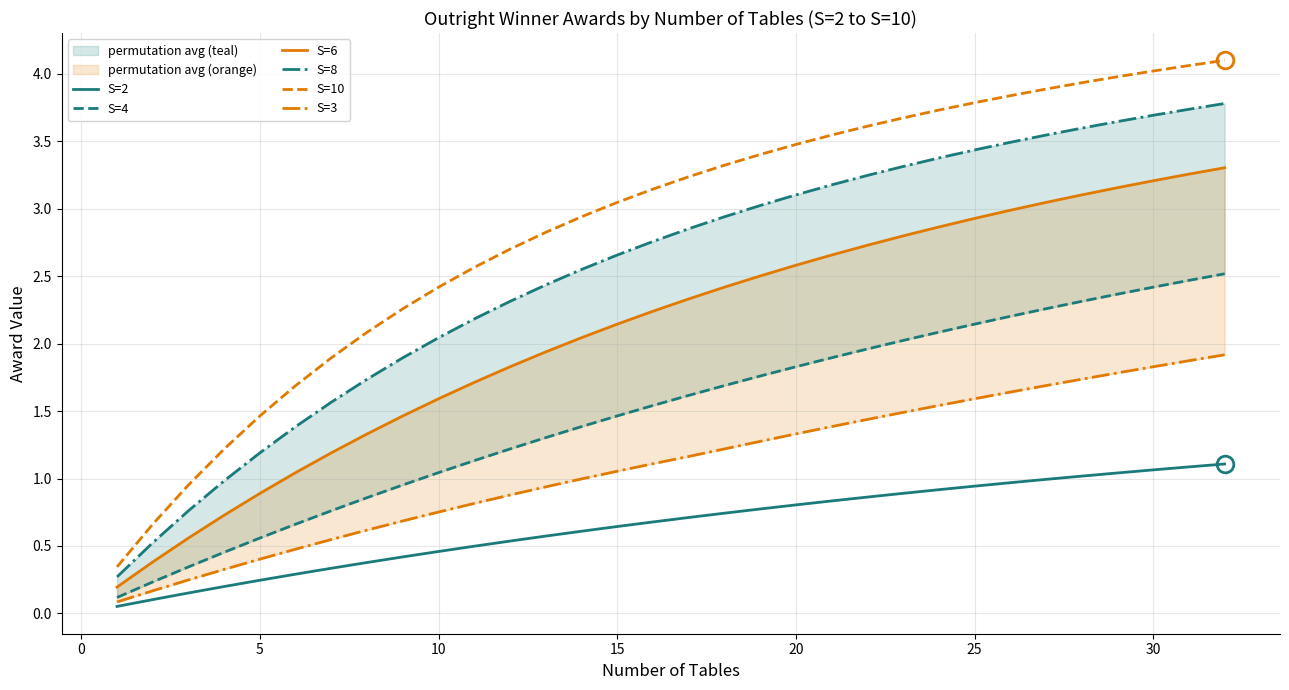

How many data points does each series have?

32